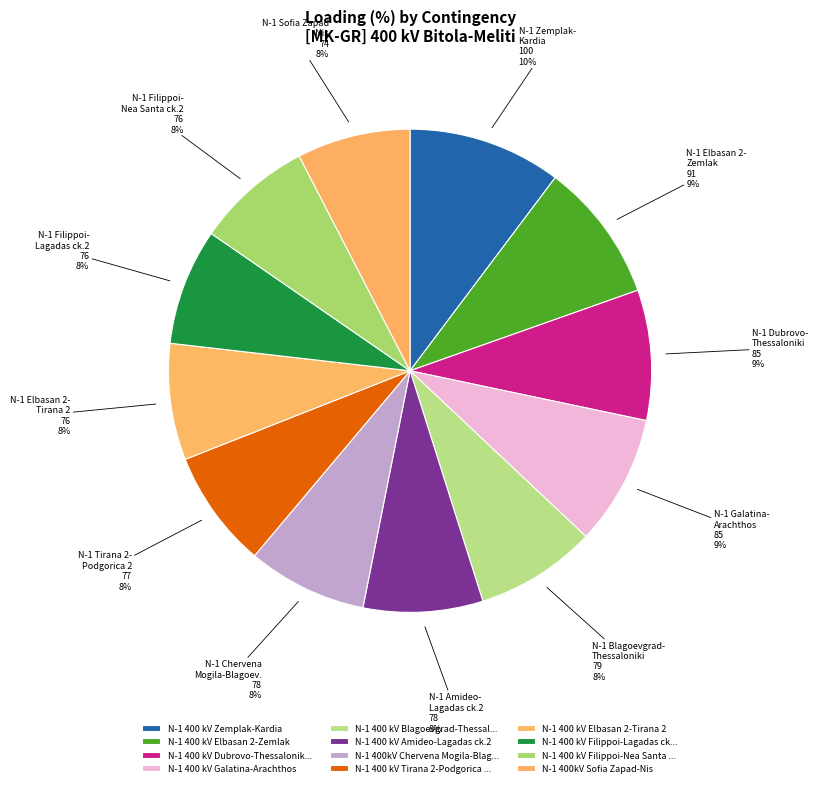

How many segments does this pie chart have?

12